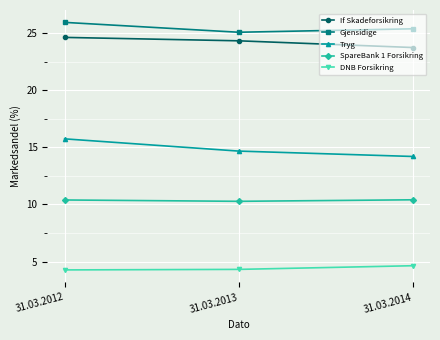

Count the SpareBank 1 Forsikring values in the range 10 to 11.

3